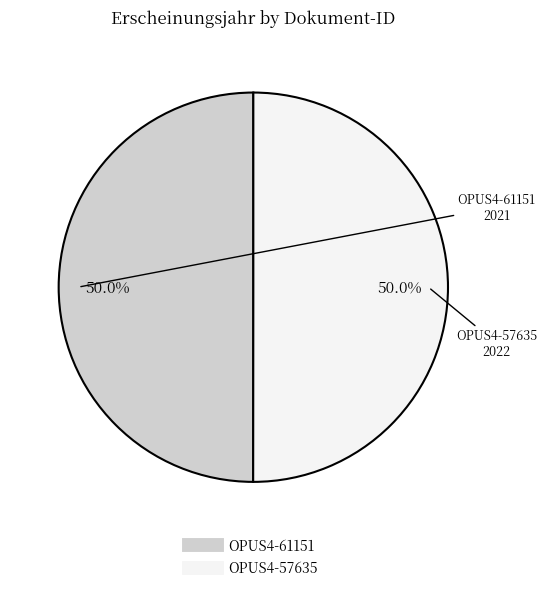

Is the sum of OPUS4-57635 and OPUS4-61151 greater than half?

Yes